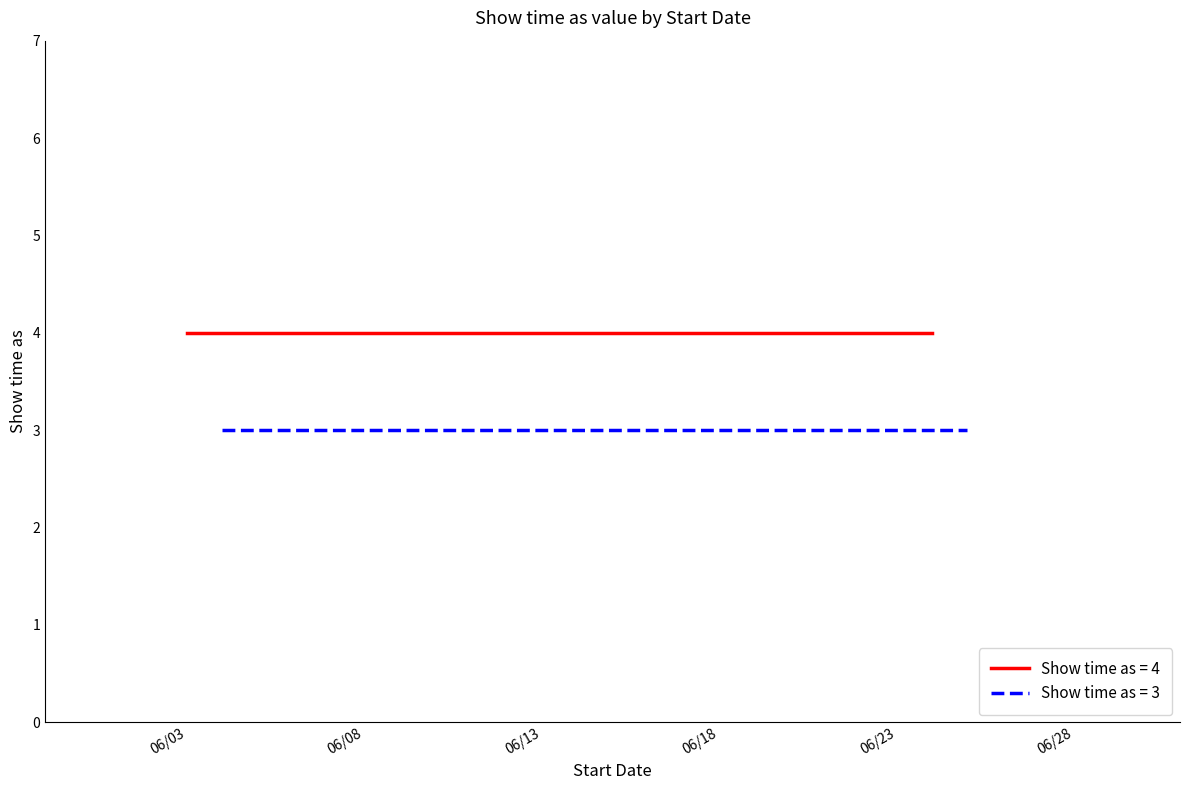

Rank the series by their maximum value, from lowest to highest.

Show time as (value=3), Show time as (value=4)